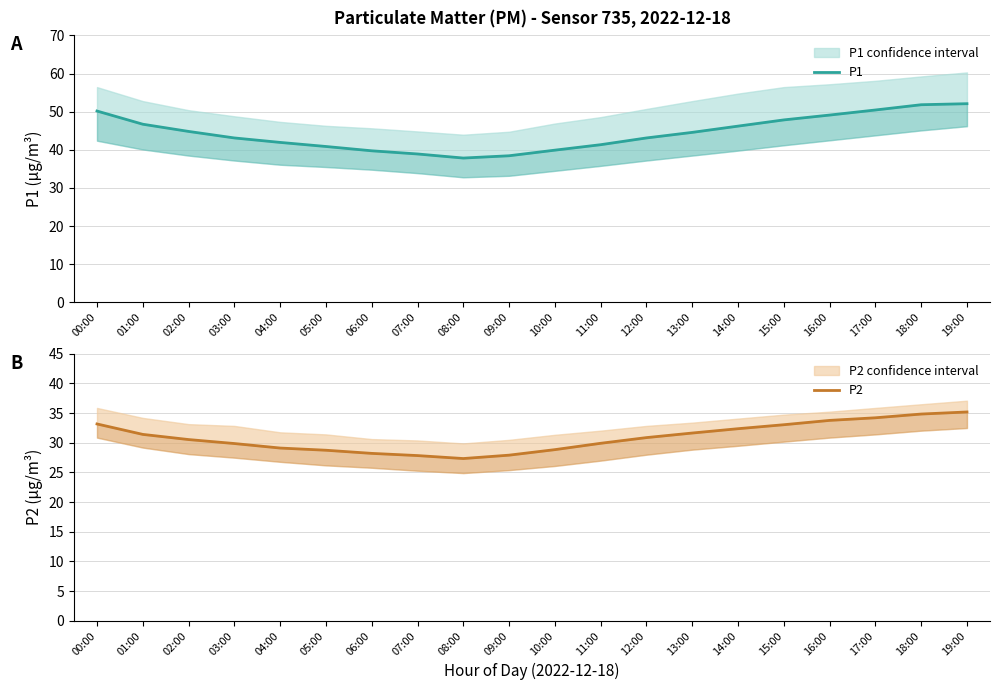

The value of P1 at 17:00 is 17.3. True or false?

False